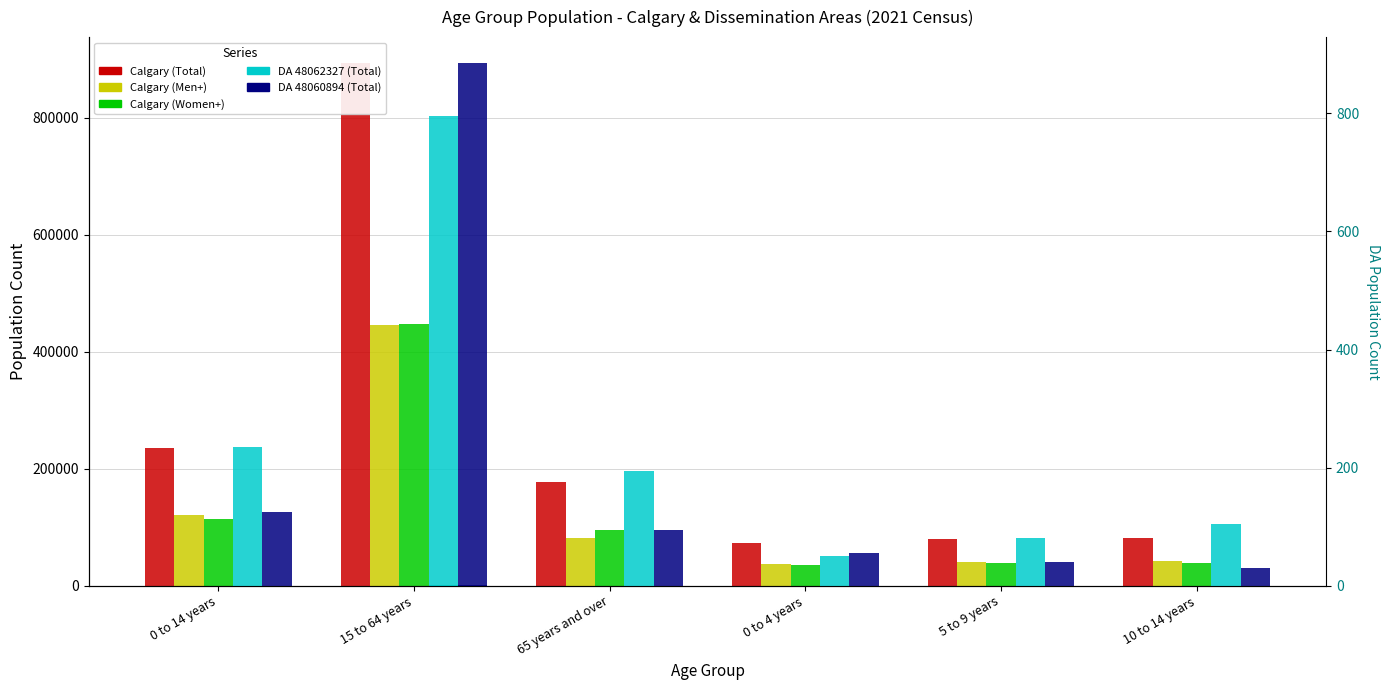

Which series has the largest total across all categories?

Calgary (Total)